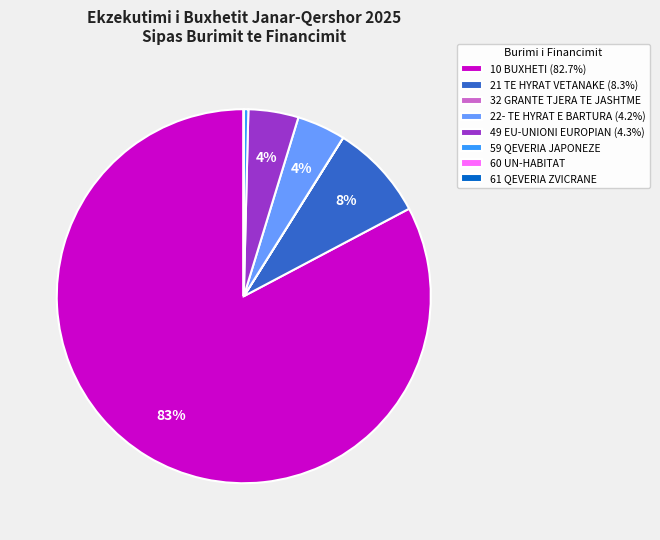

Is there a majority slice in this chart?

Yes